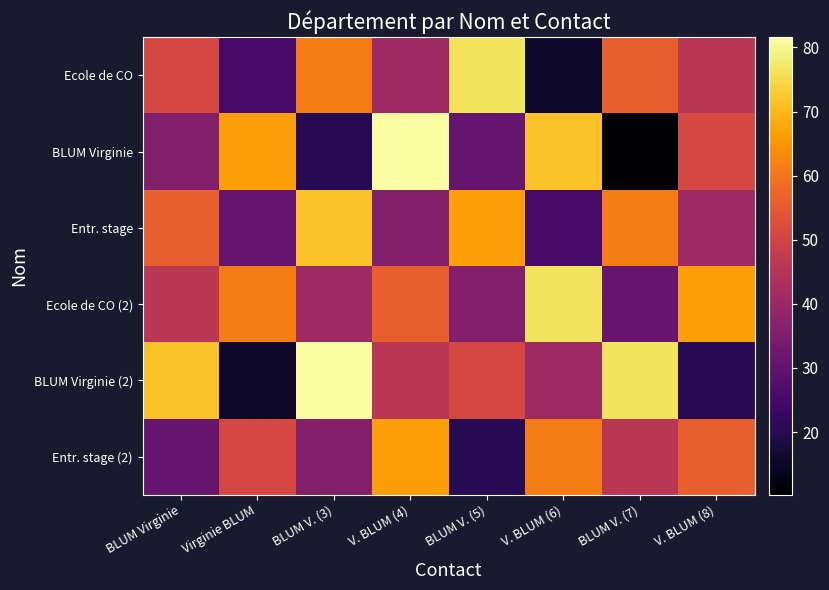

Reading right to left, list all the values displayed in this chart.

Ecole de CO: V. BLUM (8)=45.9	BLUM V. (7)=56.1	V. BLUM (6)=15.3	BLUM V. (5)=76.5	V. BLUM (4)=40.8	BLUM V. (3)=61.2	Virginie BLUM=25.5	BLUM Virginie=51.0
BLUM Virginie: V. BLUM (8)=51.0	BLUM V. (7)=10.2	V. BLUM (6)=71.4	BLUM V. (5)=30.6	V. BLUM (4)=81.6	BLUM V. (3)=20.4	Virginie BLUM=66.3	BLUM Virginie=35.7
Entr. stage: V. BLUM (8)=40.8	BLUM V. (7)=61.2	V. BLUM (6)=25.5	BLUM V. (5)=66.3	V. BLUM (4)=35.7	BLUM V. (3)=71.4	Virginie BLUM=30.6	BLUM Virginie=56.1
Ecole de CO (2): V. BLUM (8)=66.3	BLUM V. (7)=30.6	V. BLUM (6)=76.5	BLUM V. (5)=35.7	V. BLUM (4)=56.1	BLUM V. (3)=40.8	Virginie BLUM=61.2	BLUM Virginie=45.9
BLUM Virginie (2): V. BLUM (8)=20.4	BLUM V. (7)=76.5	V. BLUM (6)=40.8	BLUM V. (5)=51.0	V. BLUM (4)=45.9	BLUM V. (3)=81.6	Virginie BLUM=15.3	BLUM Virginie=71.4
Entr. stage (2): V. BLUM (8)=56.1	BLUM V. (7)=45.9	V. BLUM (6)=61.2	BLUM V. (5)=20.4	V. BLUM (4)=66.3	BLUM V. (3)=35.7	Virginie BLUM=51.0	BLUM Virginie=30.6